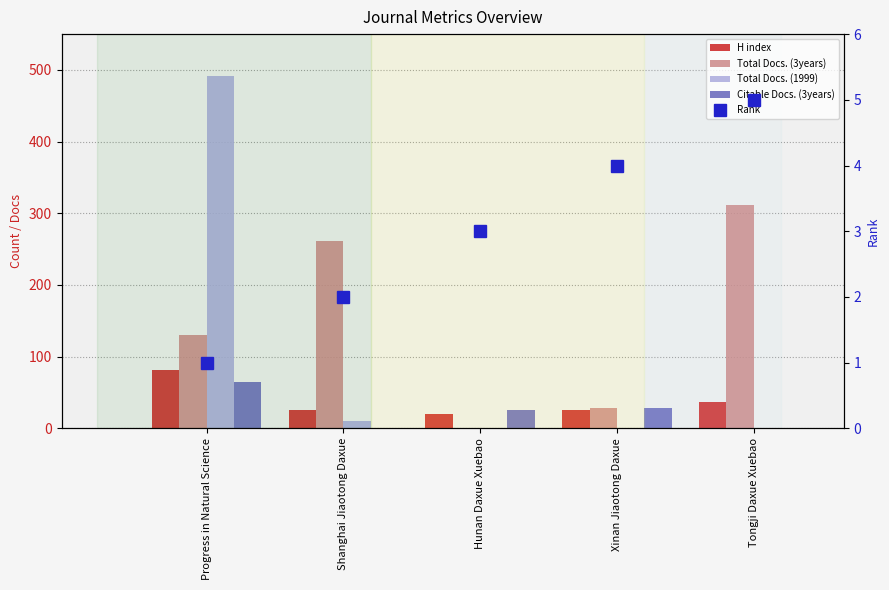

The Total Docs. (1999) series shows 10 at Shanghai Jiaotong Daxue. True or false?

True